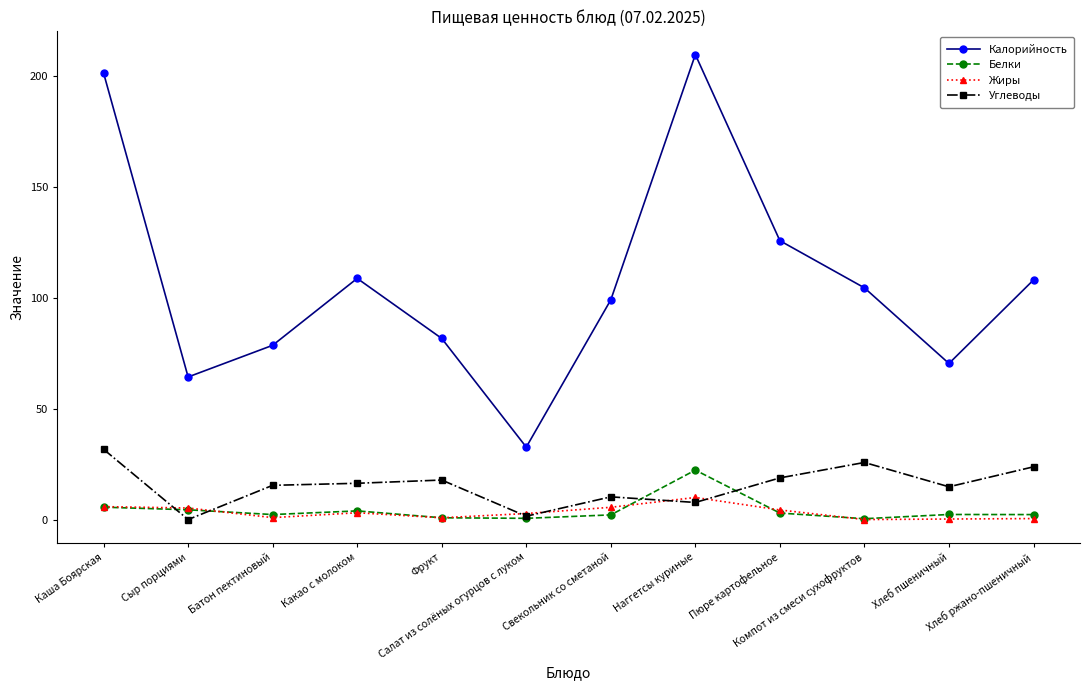

What are all the series names shown in the legend?

Калорийность, Белки, Жиры, Углеводы